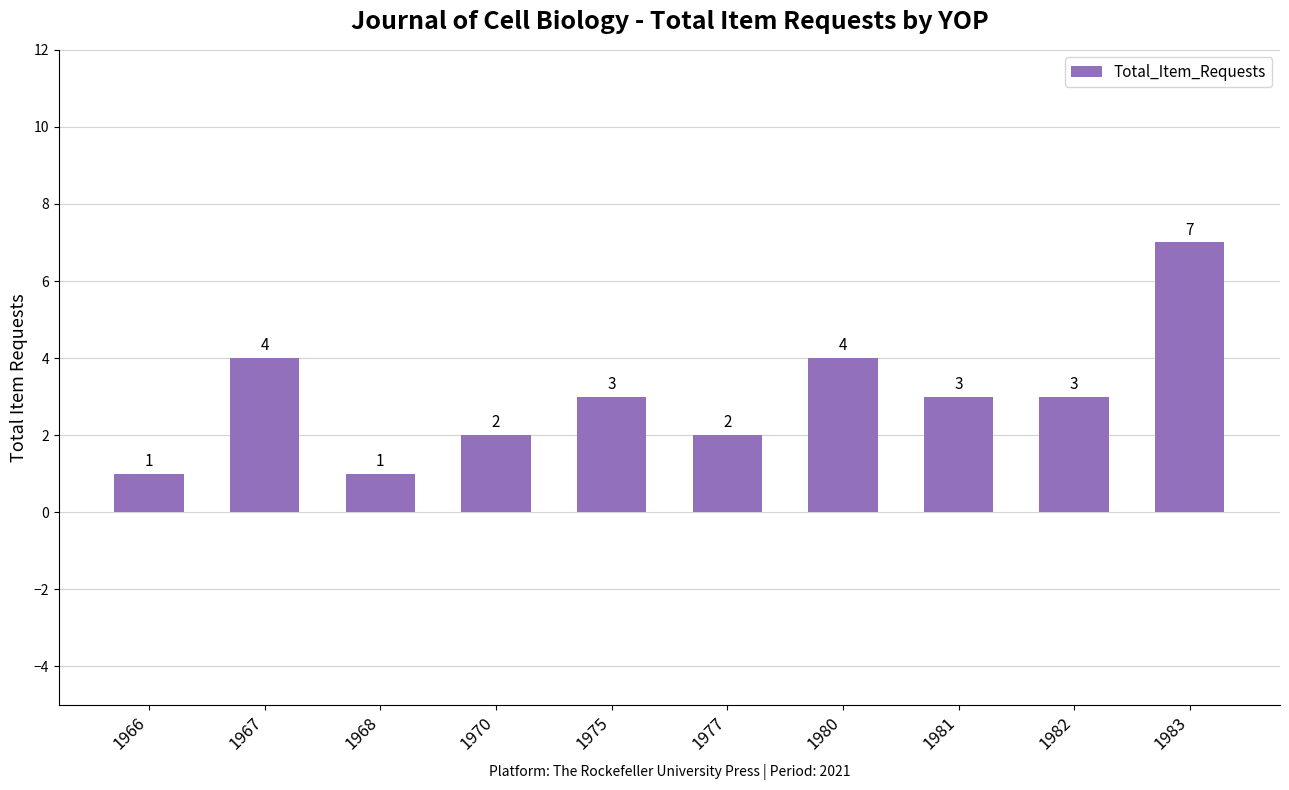

What is the value of the 5th bar from the left?

3